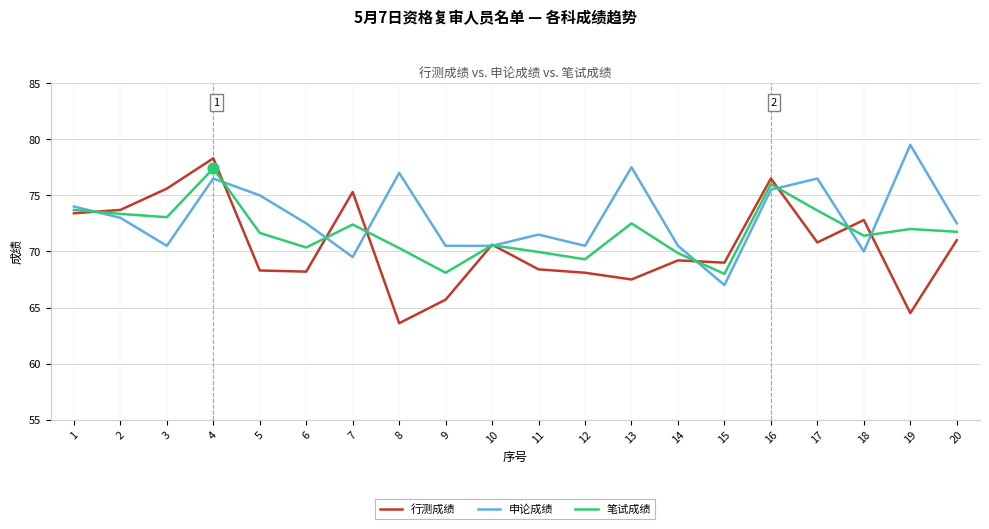

Which series has the largest total across all categories?

申论成绩